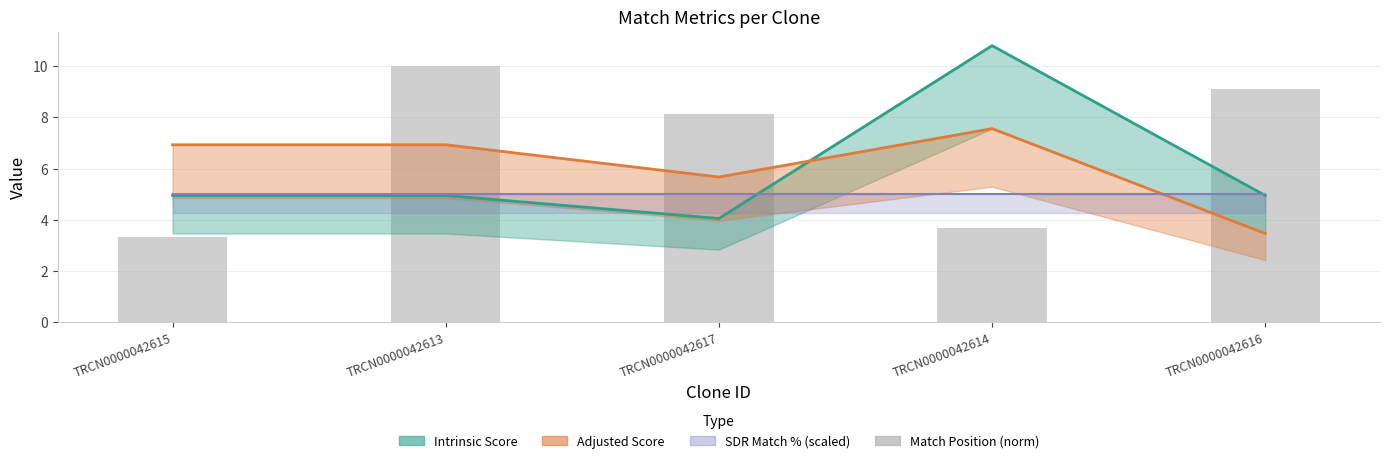

What are all the series names shown in the legend?

Intrinsic Score, Adjusted Score, SDR Match % (scaled), Match Position (norm)